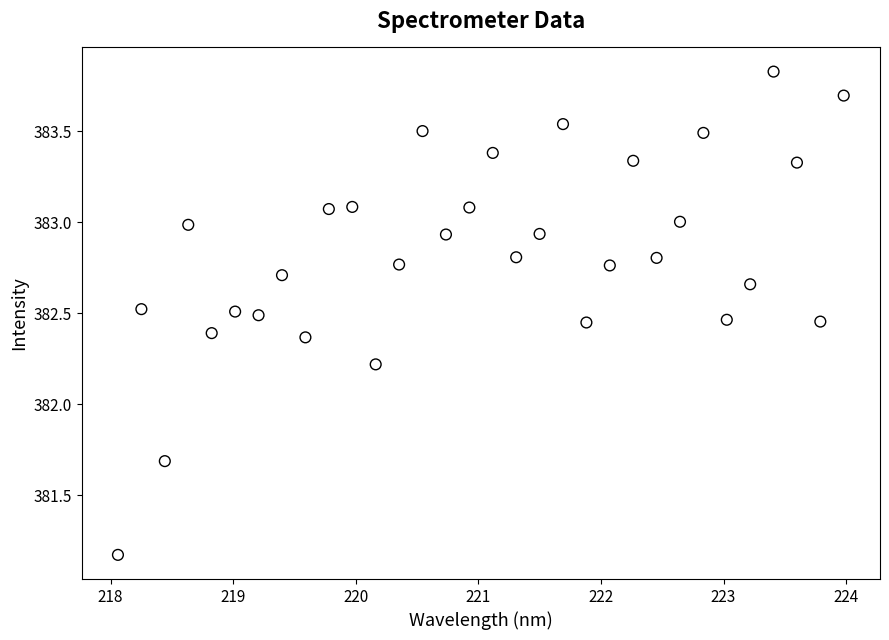

What Y value in the scatter plot is closest to 382?

382.2